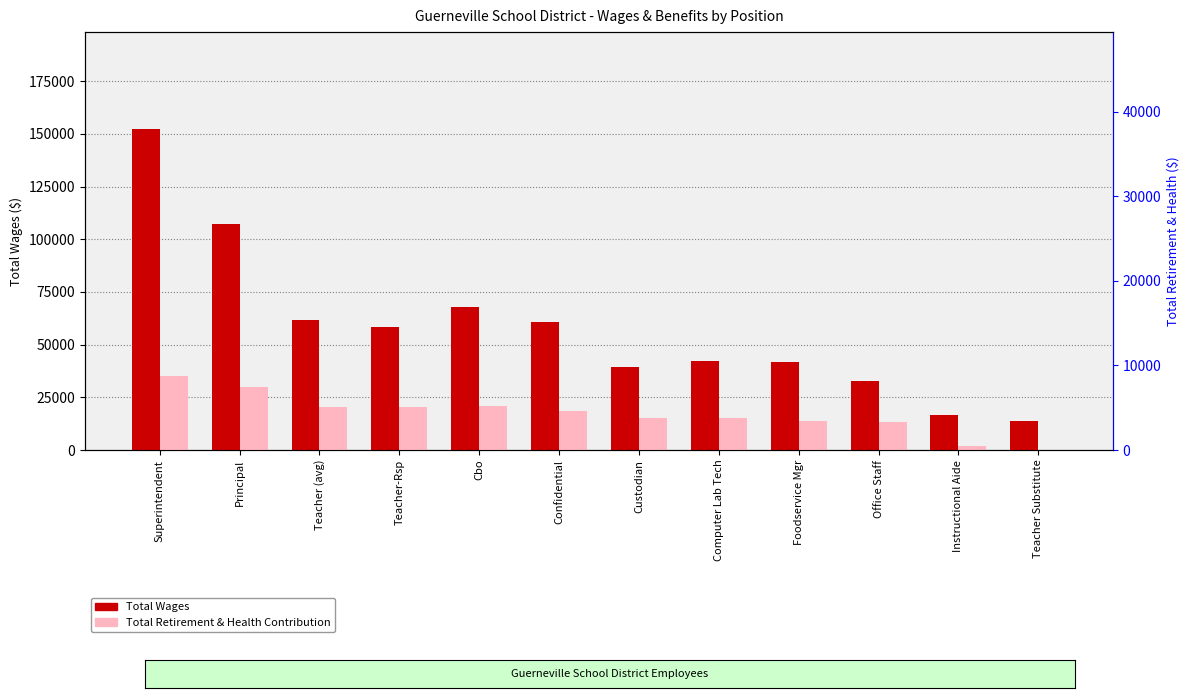

List the labels in order of Total Wages value, largest first.

Superintendent, Principal, Cbo, Teacher (avg), Confidential, Teacher-Rsp, Computer Lab Tech, Foodservice Mgr, Custodian, Office Staff, Instructional Aide, Teacher Substitute